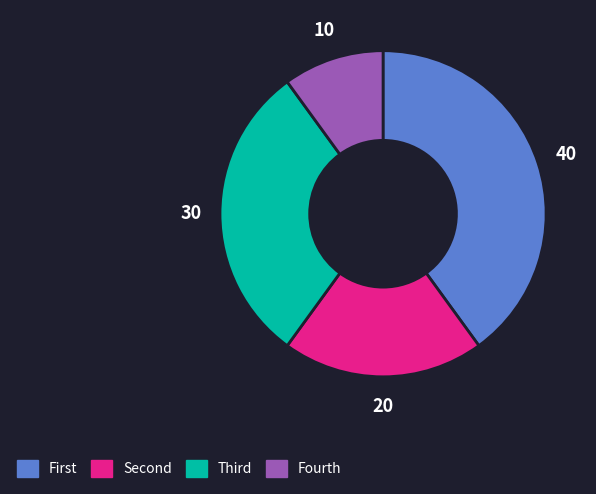

Rank the categories by value from lowest to highest.

Fourth, Second, Third, First